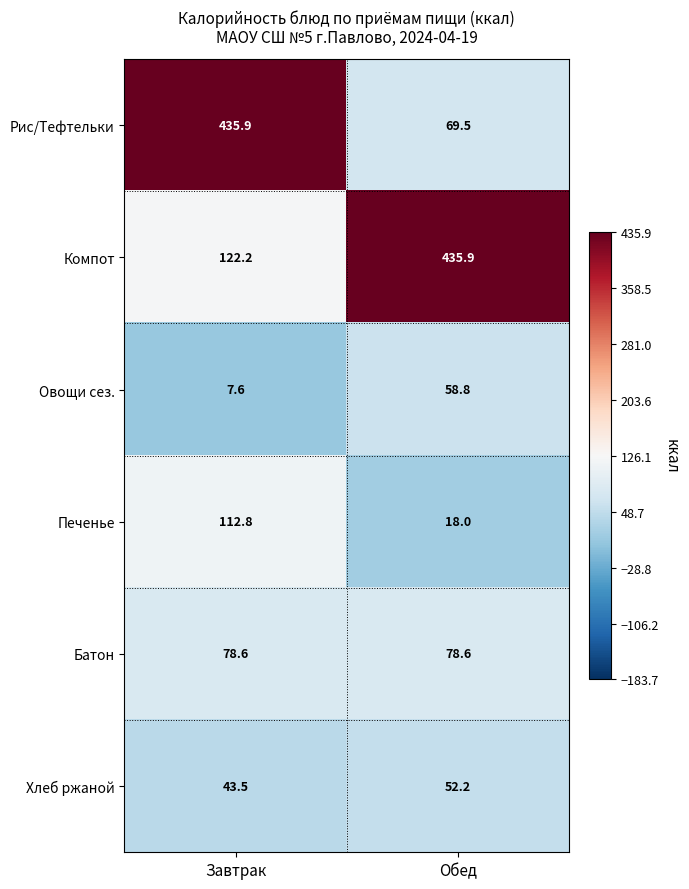

What is the average value of the Овощи сез. series?

33.2